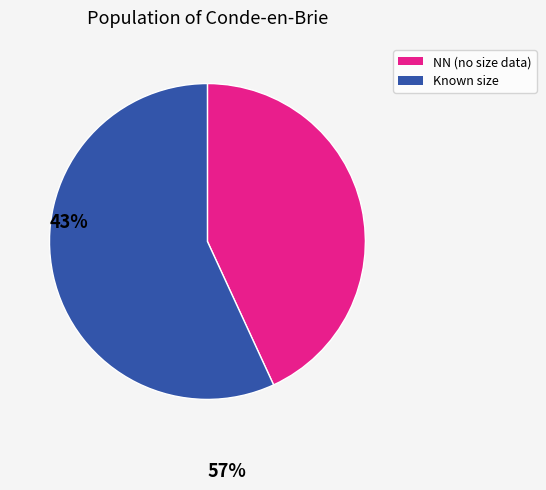

Does any single category account for the majority?

Yes